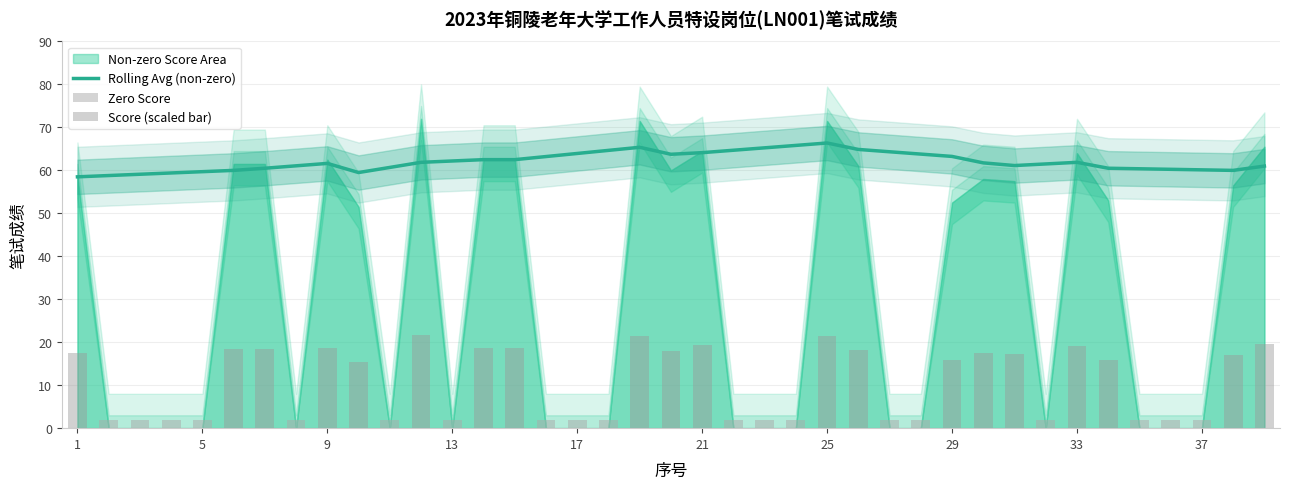

What is the minimum value for Rolling Avg (non-zero)?

58.5